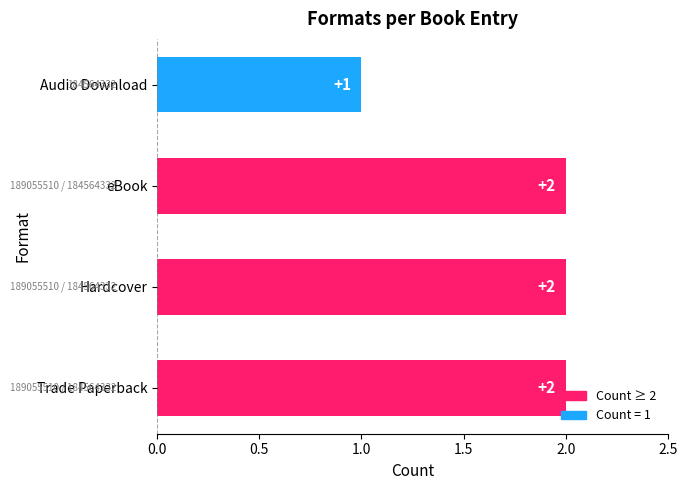

At which label is the value closest to 1?

Audio Download